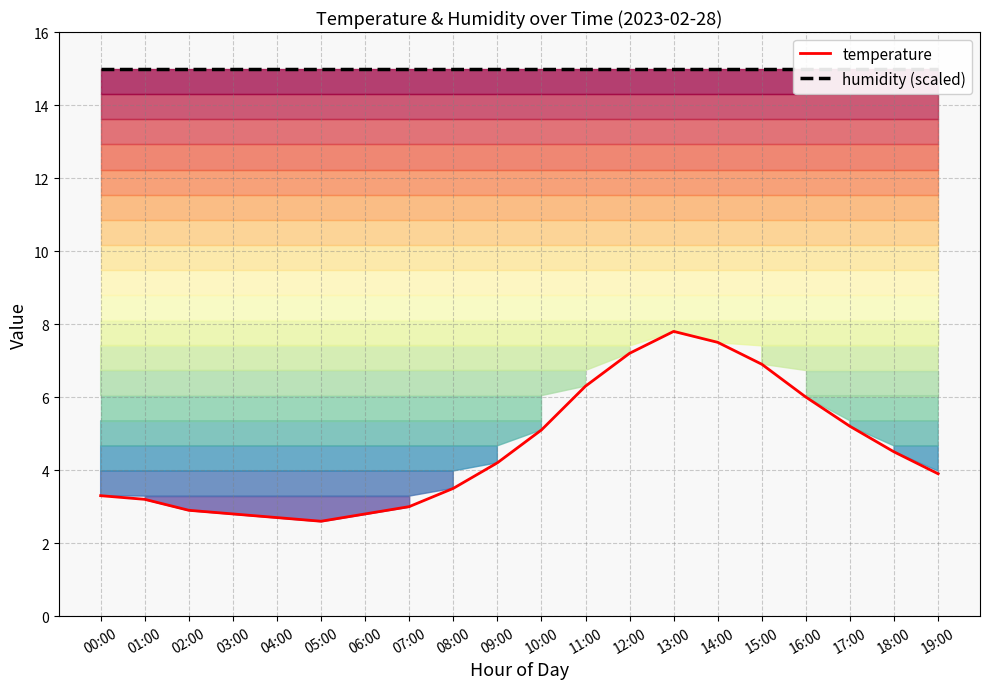

Which series changed the most between 08:00 and 11:00?

temperature